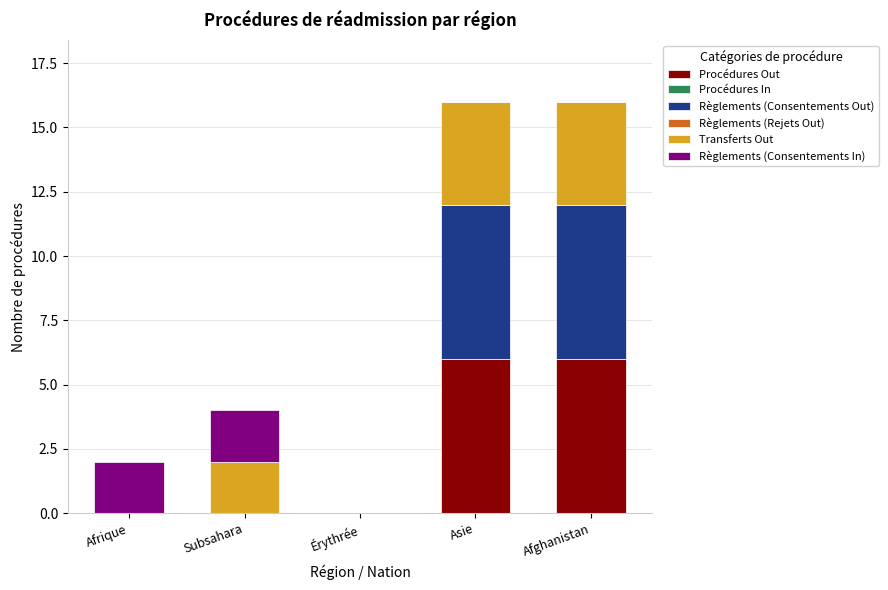

Are the bars grouped side by side (vs. stacked)?

No